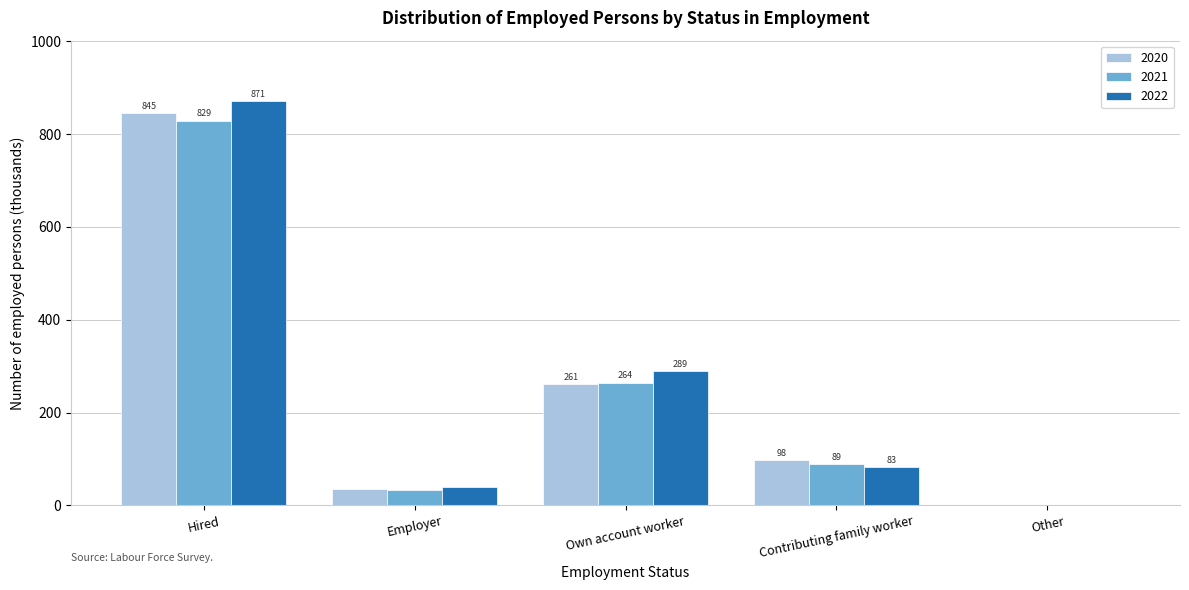

What is the sum of all 2022 values?

1283.0